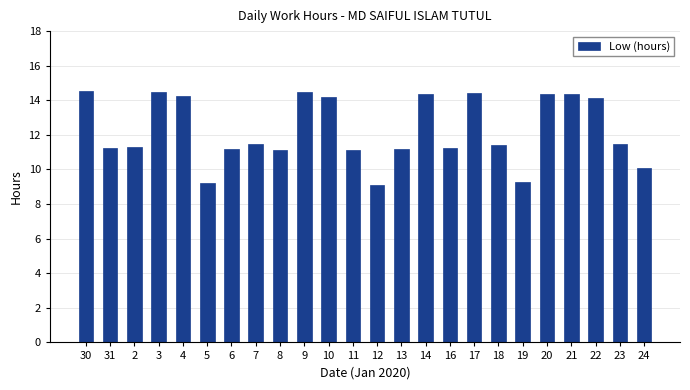

The value at 2 is 11.3. True or false?

True